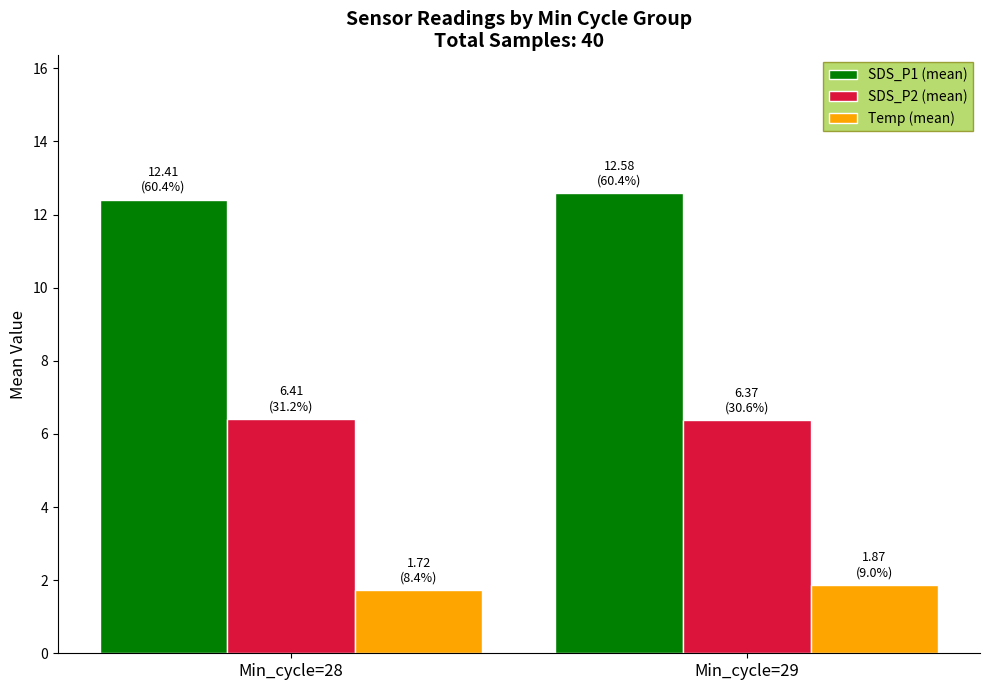

At Min_cycle=28, list the series in order from smallest to largest.

Temp (mean), SDS_P2 (mean), SDS_P1 (mean)